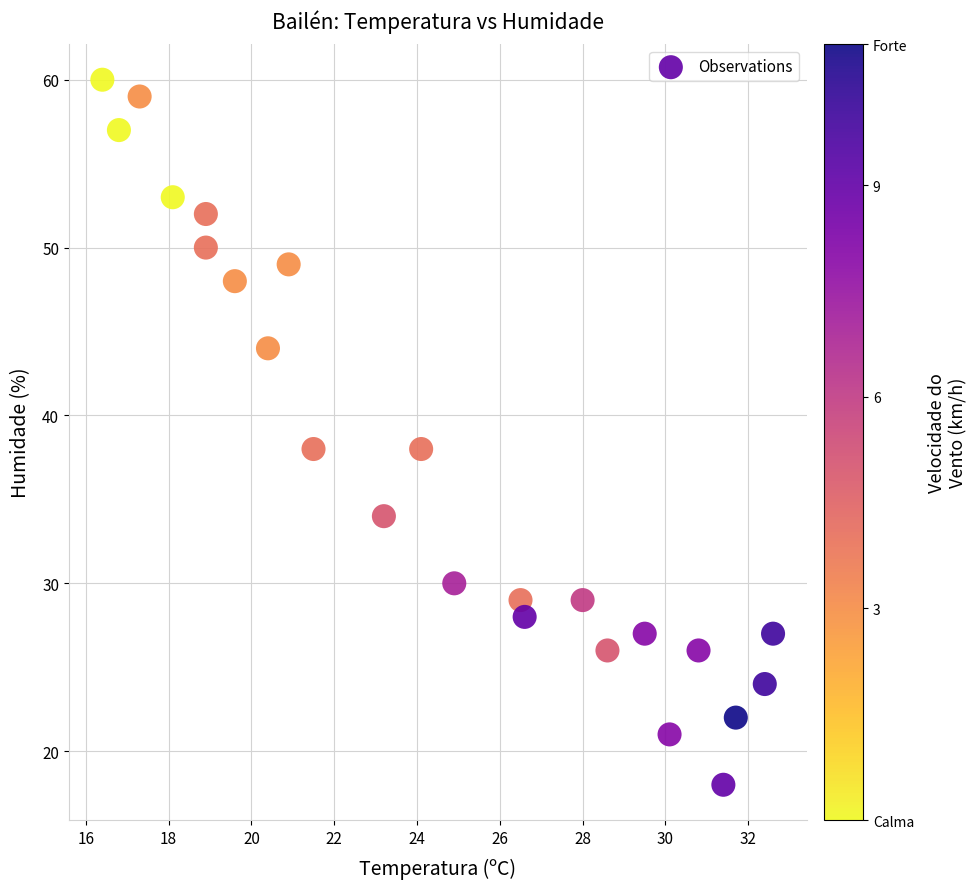

What is the range of Y values (max minus min)?

42